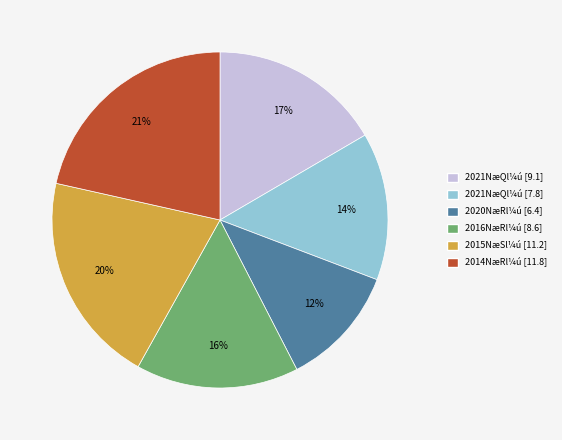

To the nearest percent, what is the average slice percentage?

17%